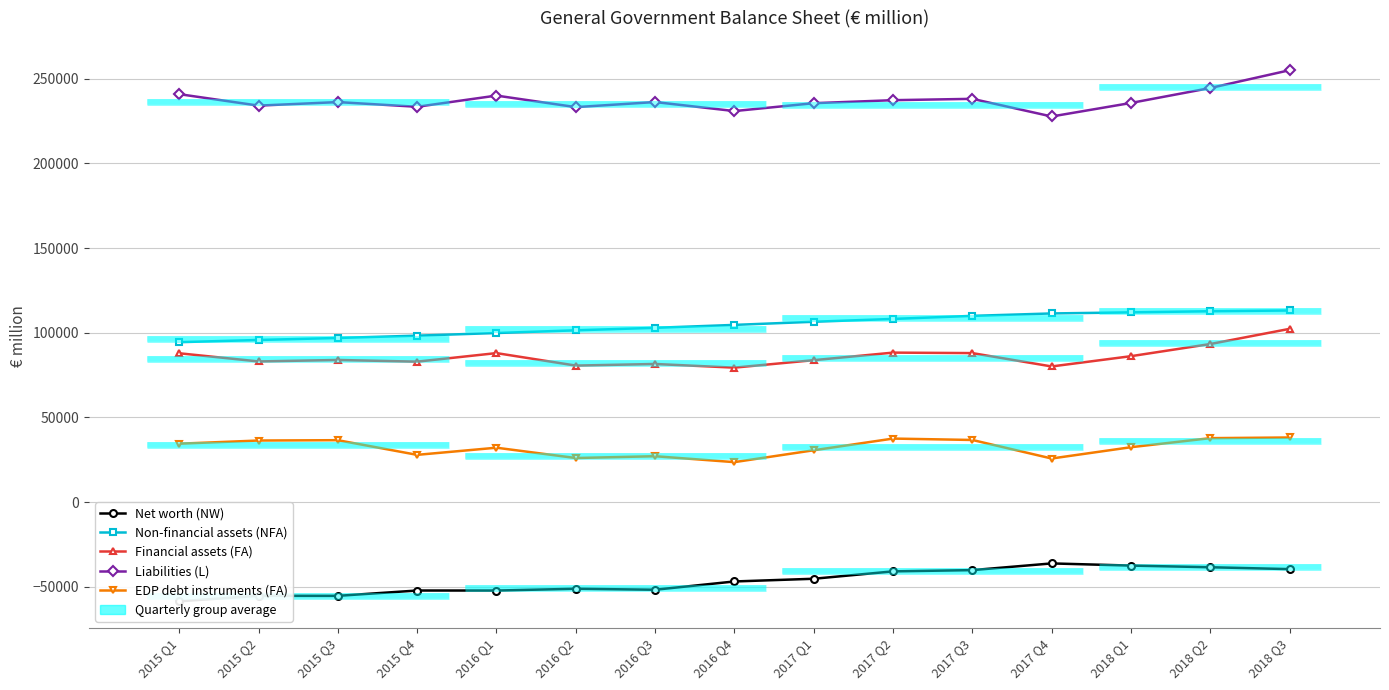

List the labels in order of Net worth (NW) value, smallest first.

2015 Q1, 2015 Q3, 2015 Q2, 2016 Q1, 2015 Q4, 2016 Q3, 2016 Q2, 2016 Q4, 2017 Q1, 2017 Q2, 2017 Q3, 2018 Q3, 2018 Q2, 2018 Q1, 2017 Q4